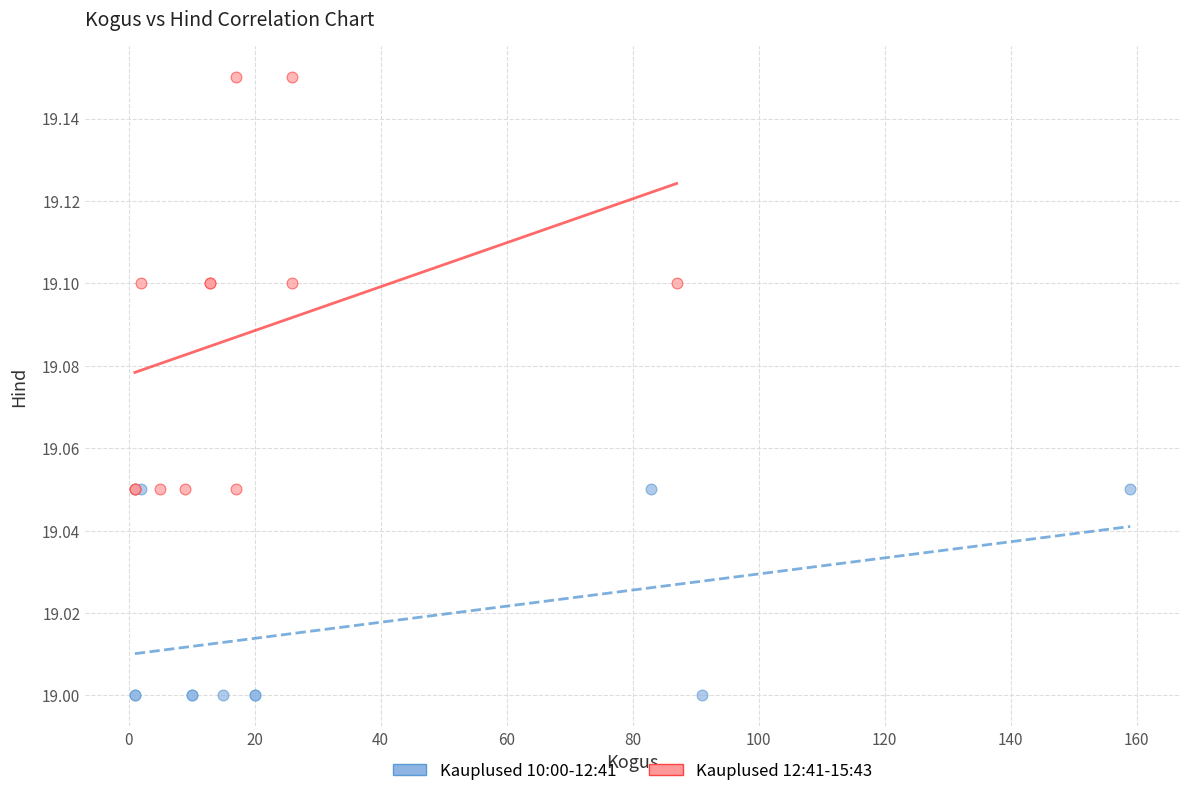

Which series reaches the minimum Y coordinate?

Kauplused 10:00-12:41